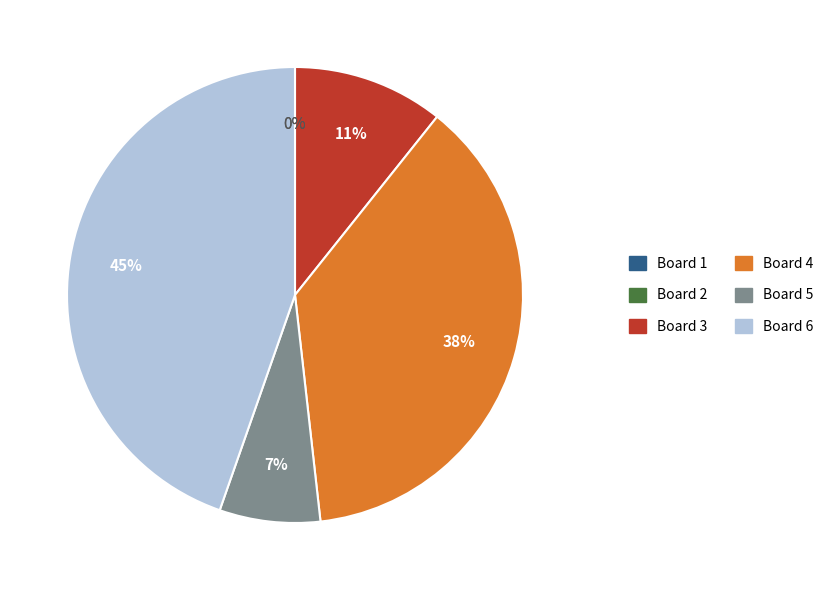

What is the smallest slice in the pie chart?

Board 1